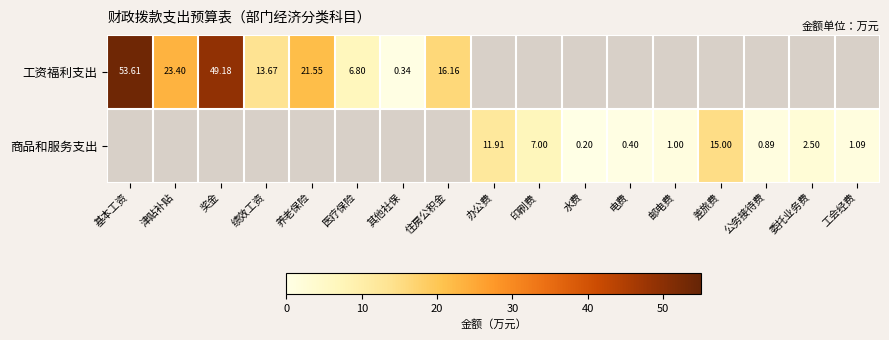

True or false: 商品和服务支出 has a value of 11.9 at 办公费.

True